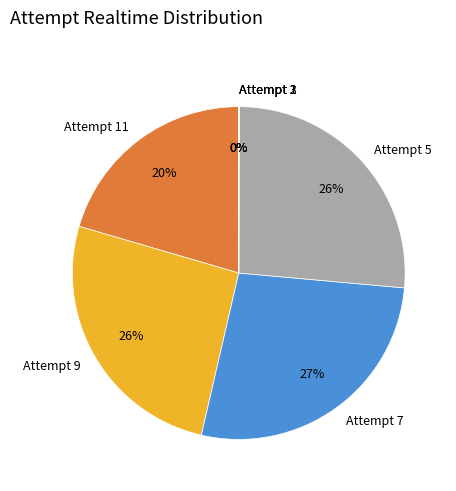

To the nearest percent, what percentage of the pie is Attempt 7?

27%